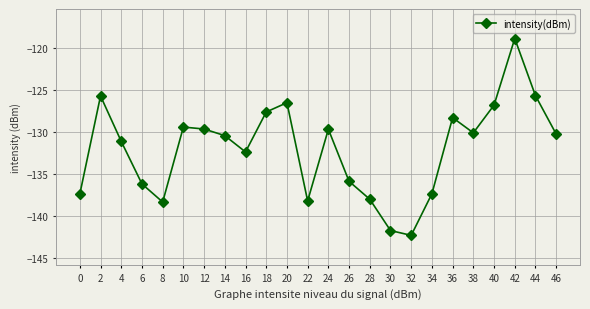

At which category does the data reach its first local valley?

8